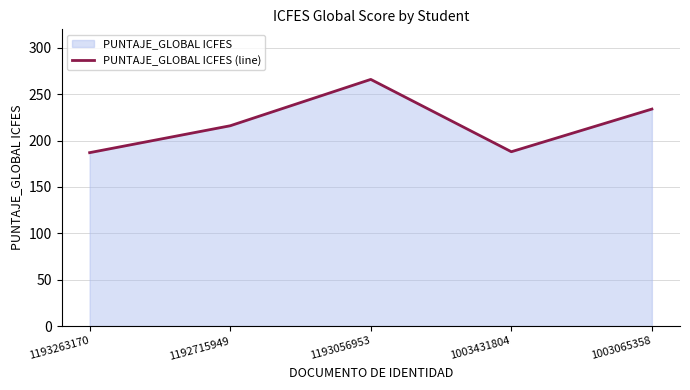

Reading left to right, transcribe all the data shown in this chart.

1193263170=187	1192715949=216	1193056953=266	1003431804=188	1003065358=234